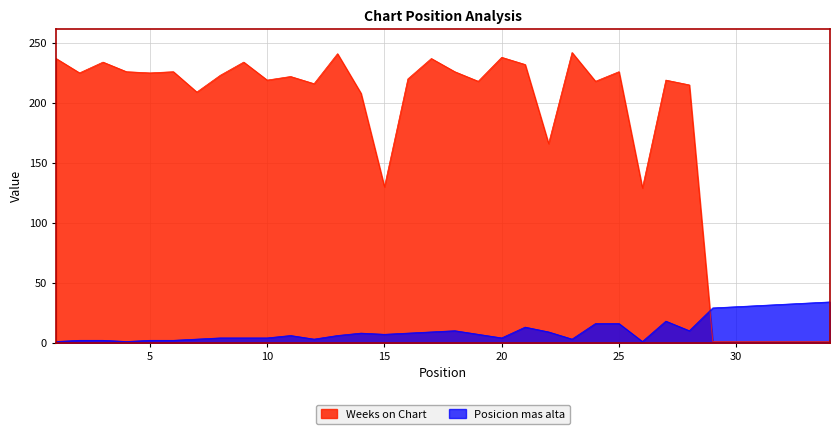

List the series in order of their peak value, lowest first.

Posicion mas alta, Weeks on Chart